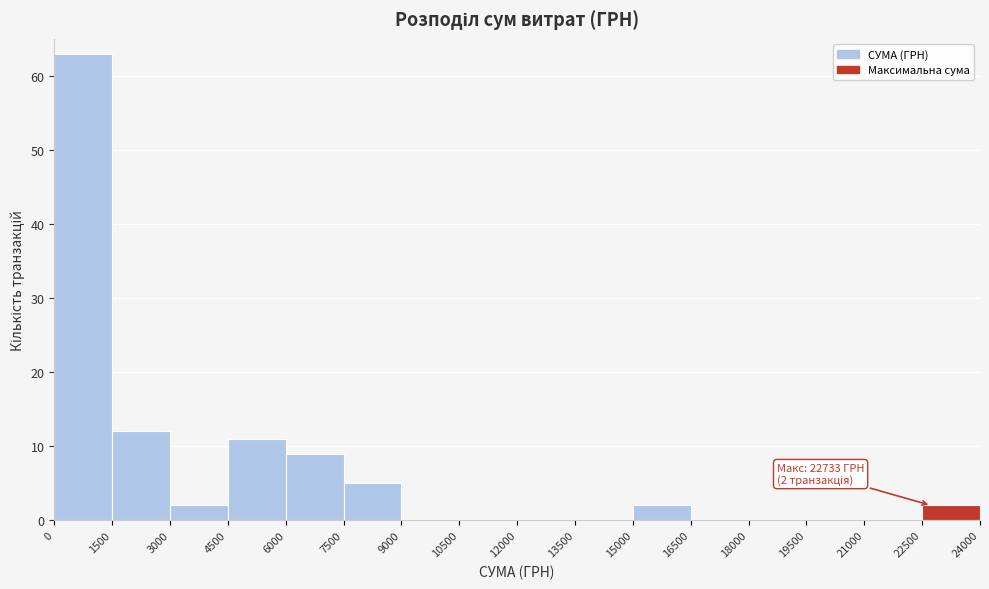

Which range on the x-axis has the tallest bar?

0 to 1500